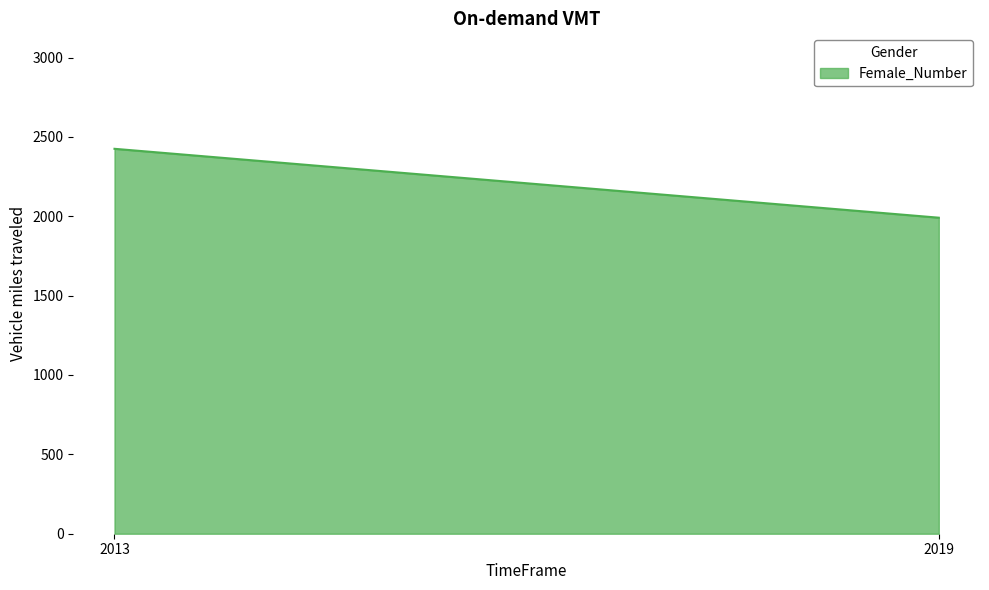

List the labels in order of value, smallest first.

2019, 2013